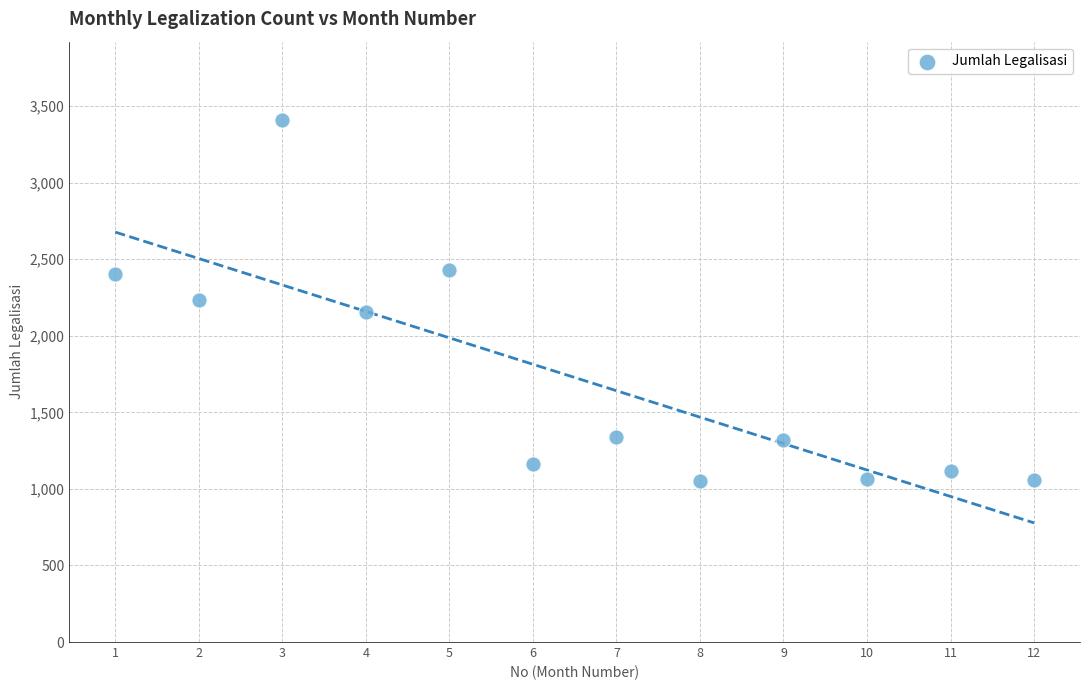

What is the average X value?

6